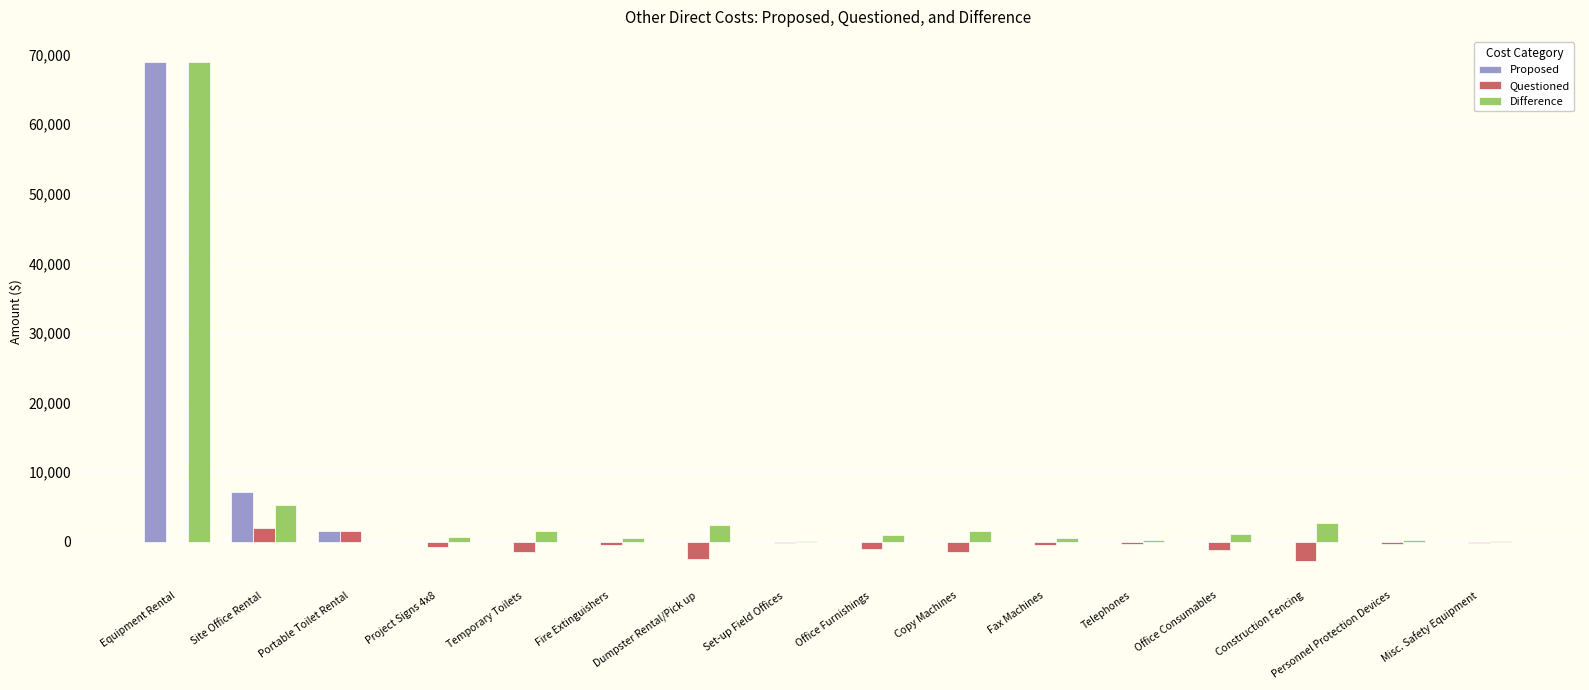

What is the average value of the Questioned series?

-579.1